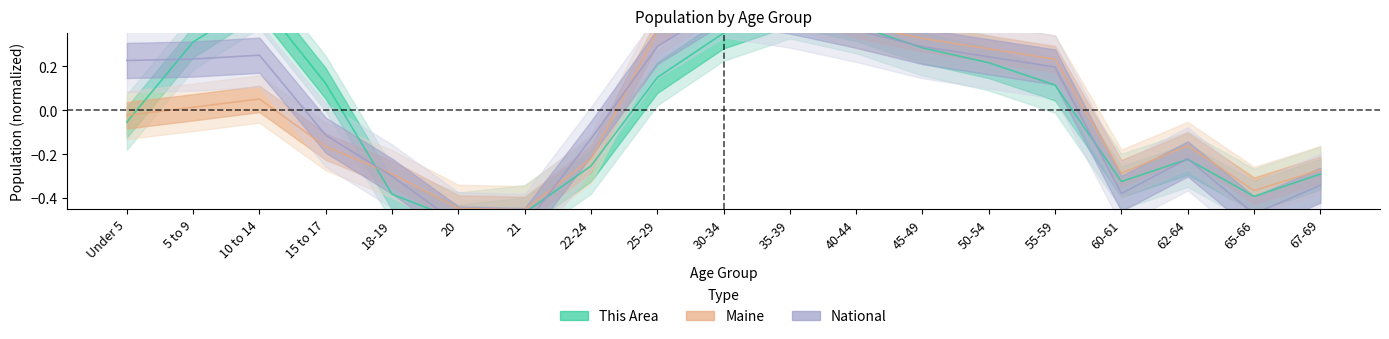

Which series changed the most between 18-19 and 20?

National